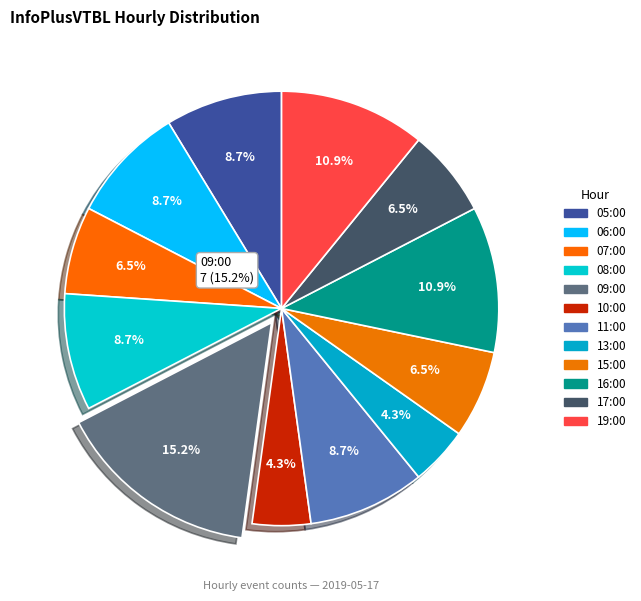

Between 16:00 and 17:00, which is larger?

16:00